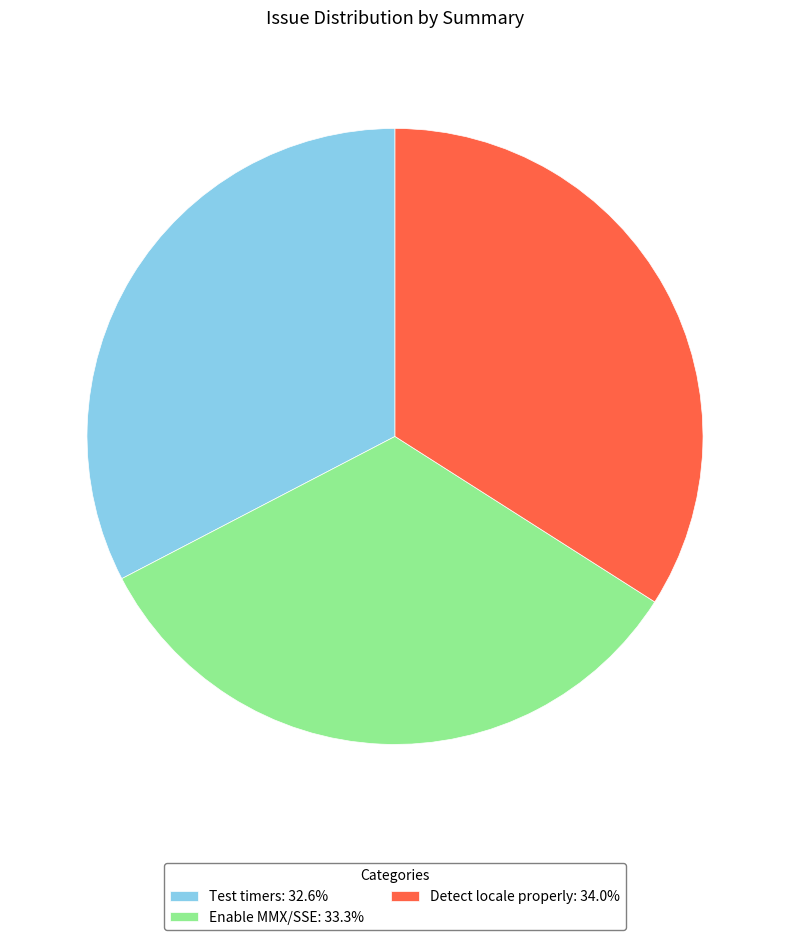

Between Detect locale properly and Enable MMX/SSE, which is larger?

Detect locale properly